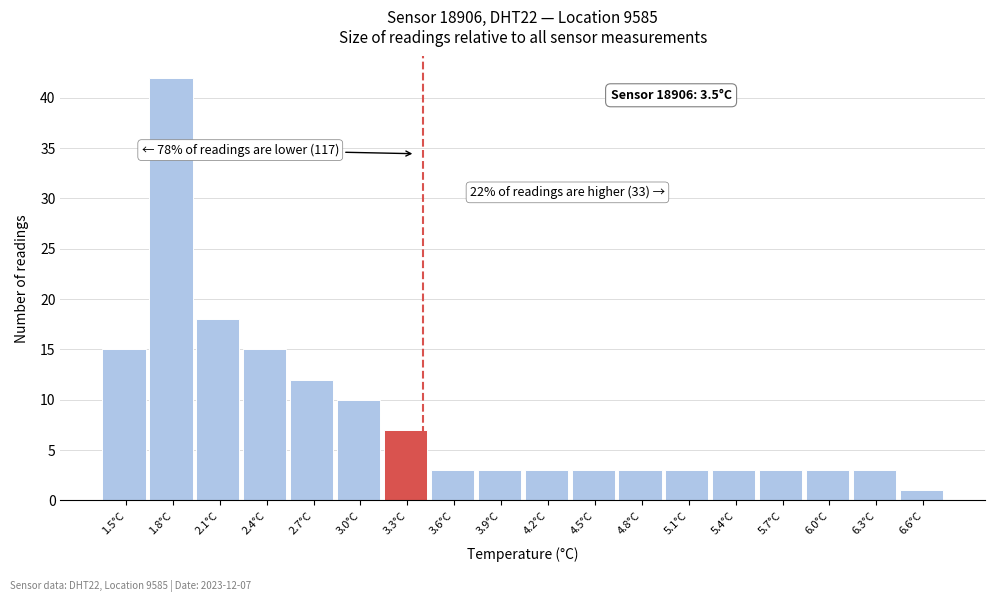

Reading left to right, transcribe all the data shown in this chart.

15	42	18	15	12	10	7	3	3	3	3	3	3	3	3	3	3	1